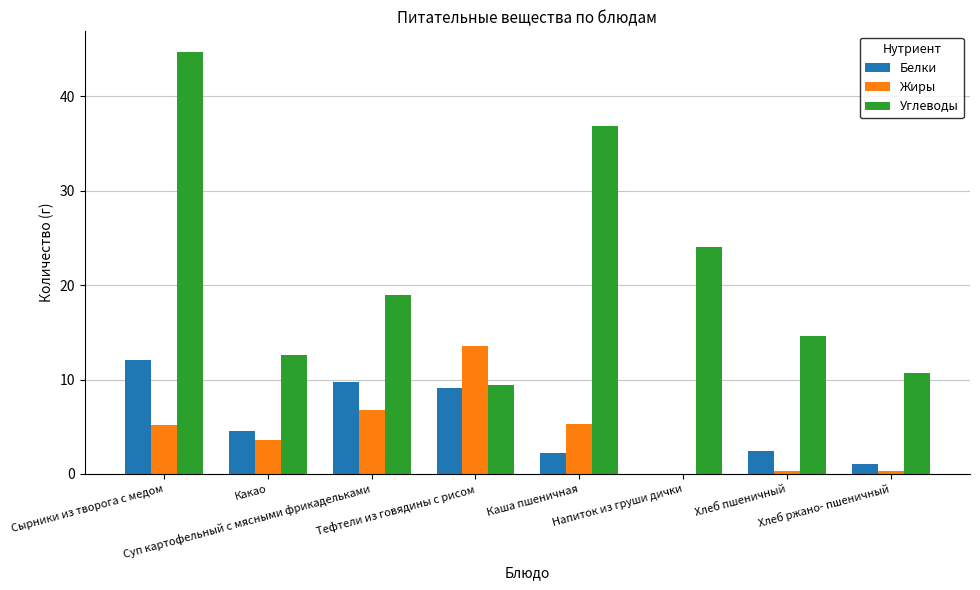

What is the greatest value displayed?

44.7